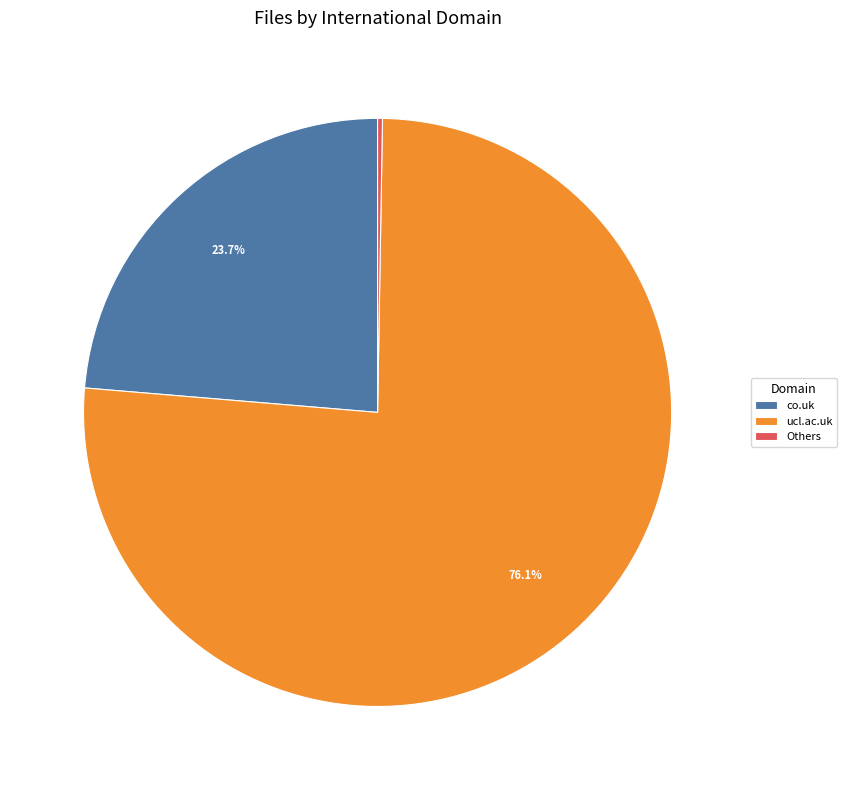

Do co.uk and ucl.ac.uk together represent more than half of the pie?

Yes